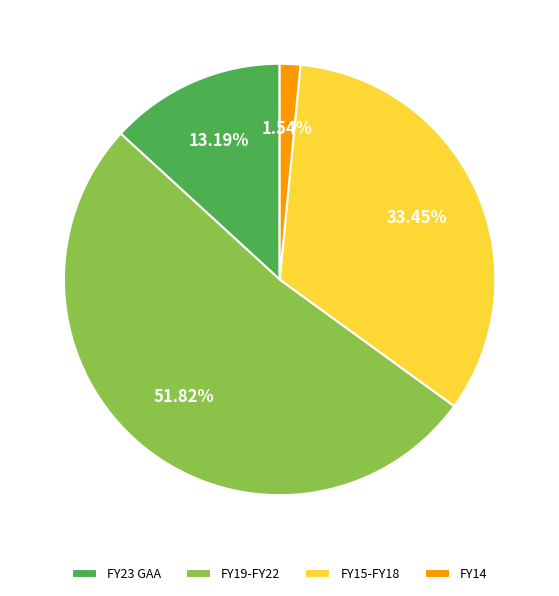

To the nearest percent, what is the average slice percentage?

25%